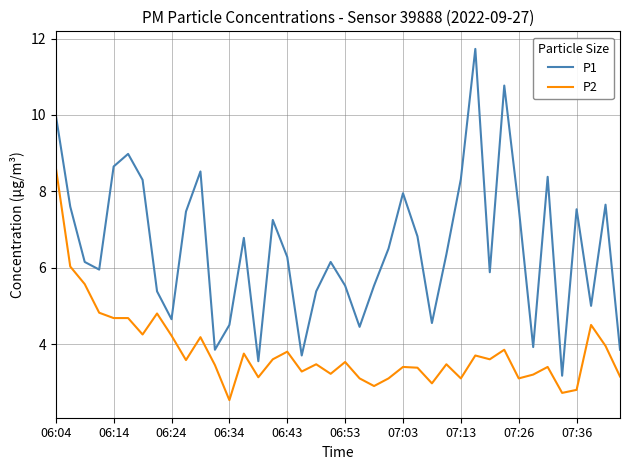

List the series in order of their peak value, highest first.

P1, P2